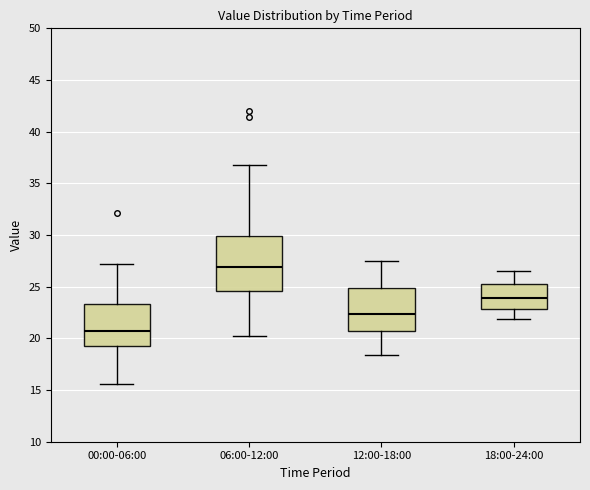

Which box is the tallest, from its lower edge to its upper edge?

06:00-12:00